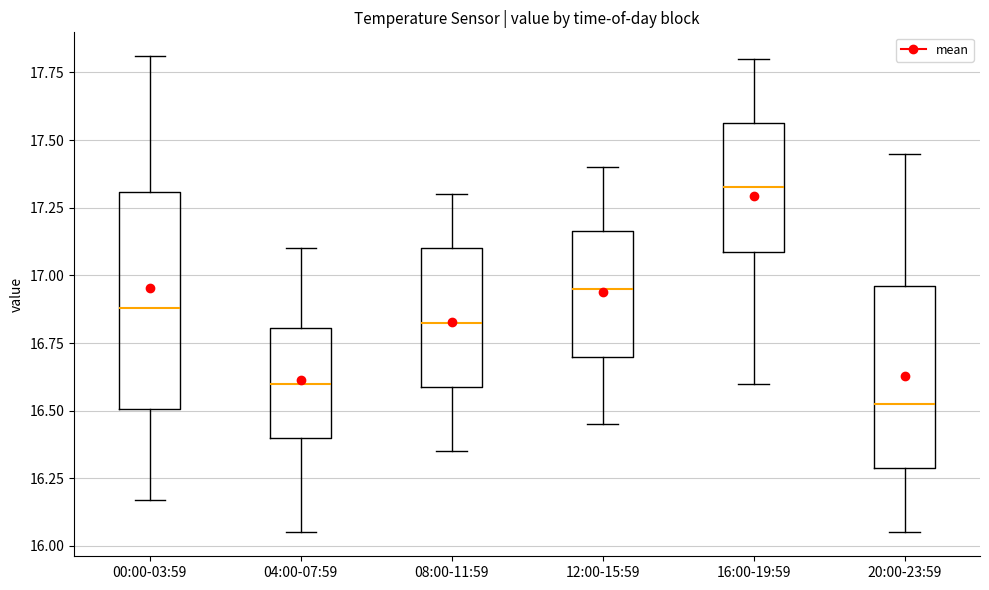

Where is the lower edge of the box for 12:00-15:59 on the y-axis? The values are not printed on the chart, so give them approximately, as read against the axis.

16.70